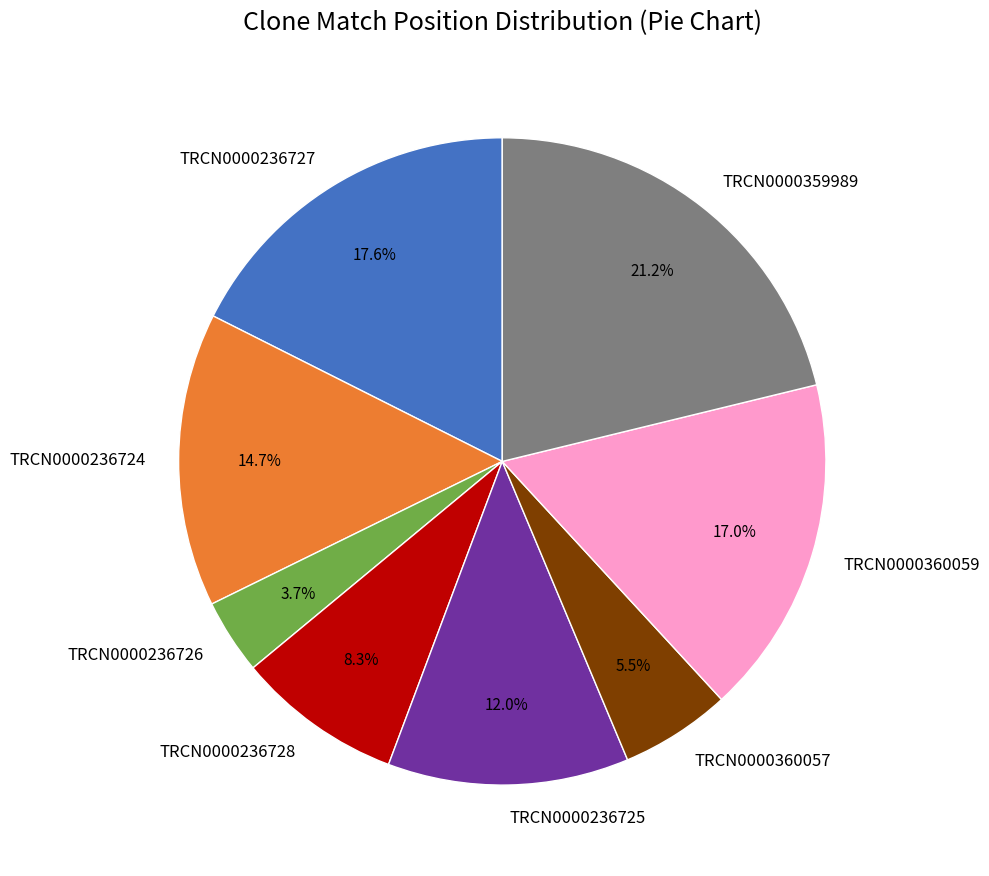

What portion of the pie excludes TRCN0000236724?

85.3%